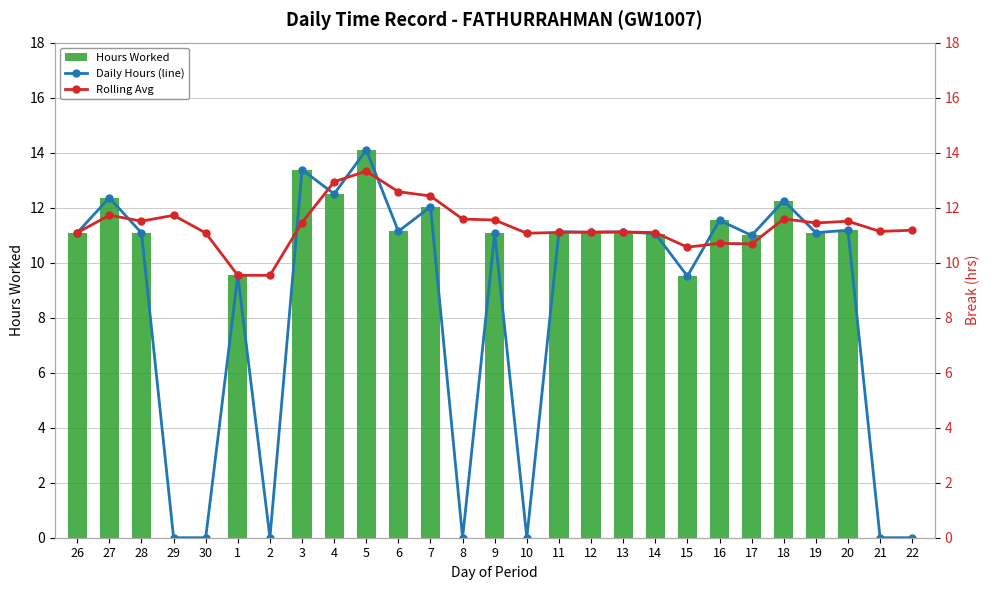

Which series changed the most between 29 and 13?

Daily Hours (line)